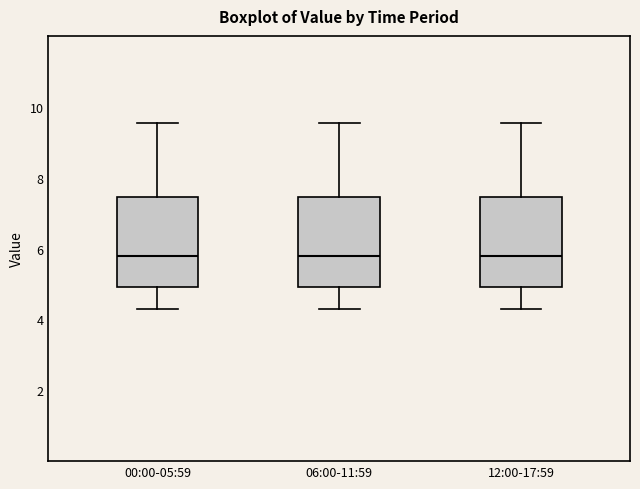

Reading left to right, read every box against the y-axis: the position of its median line, the range the box covers, and the ends of its whiskers. The values are not printed on the chart, so give them approximately, as read against the axis.

00:00-05:59: median 5.8, box 5.0 to 7.4, whiskers 4.2 to 9.6
06:00-11:59: median 5.8, box 5.0 to 7.4, whiskers 4.2 to 9.6
12:00-17:59: median 5.8, box 5.0 to 7.4, whiskers 4.2 to 9.6